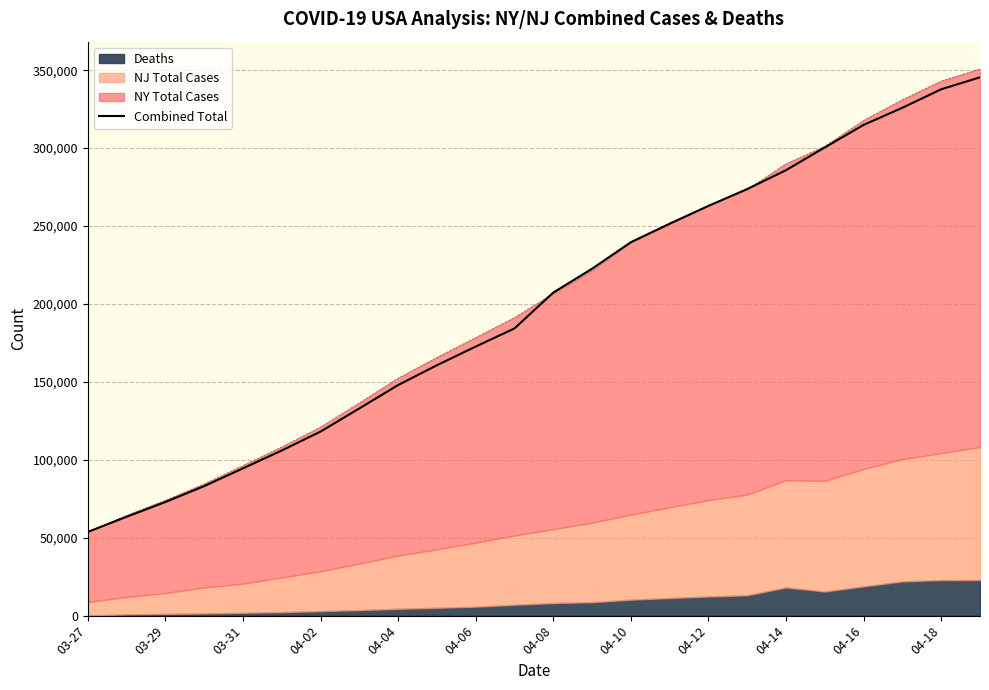

At which label does Combined Total reach its minimum?

03-27